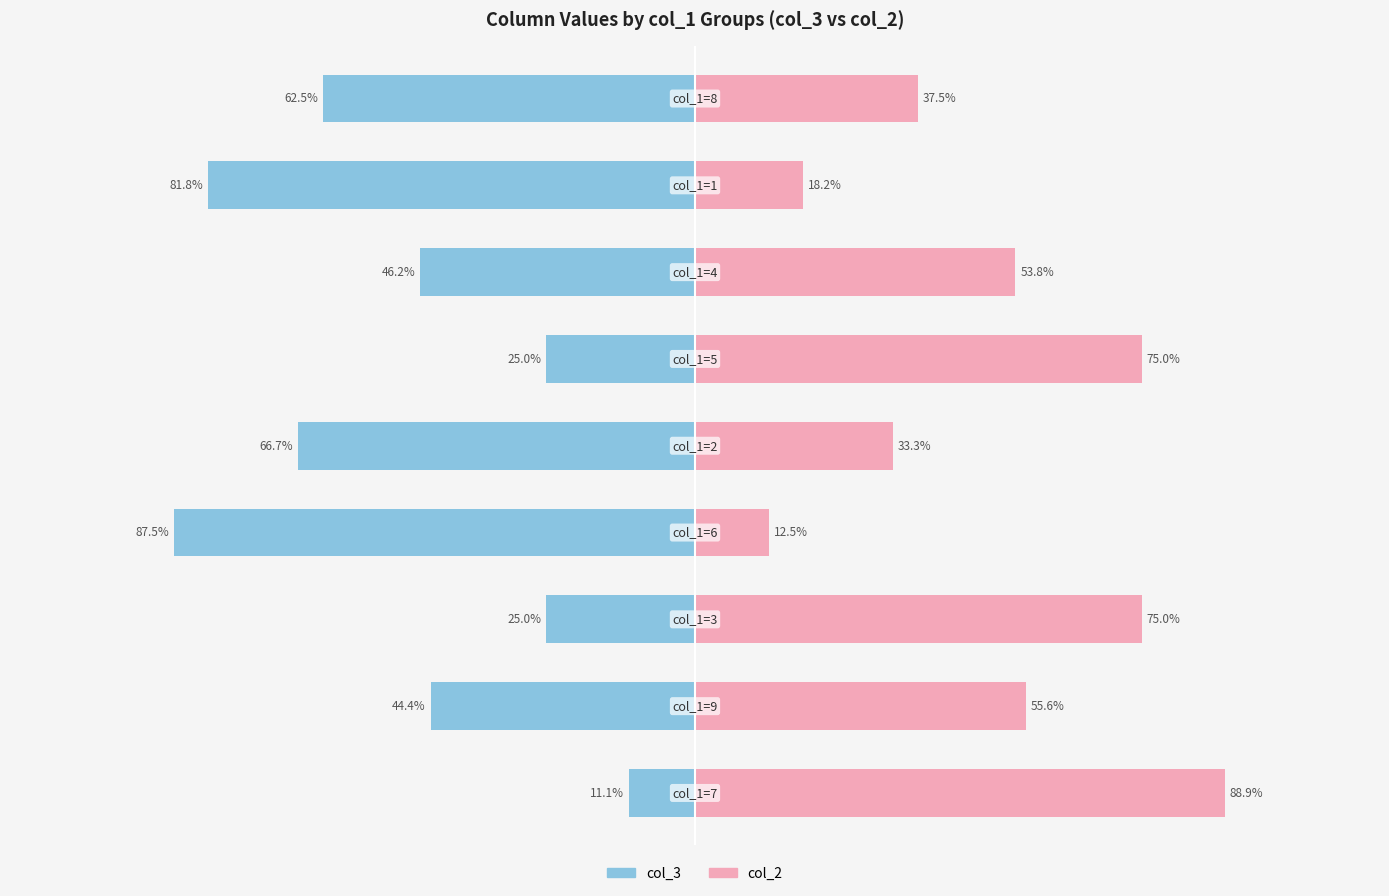

How many data points in col_2 are less than 53?

4